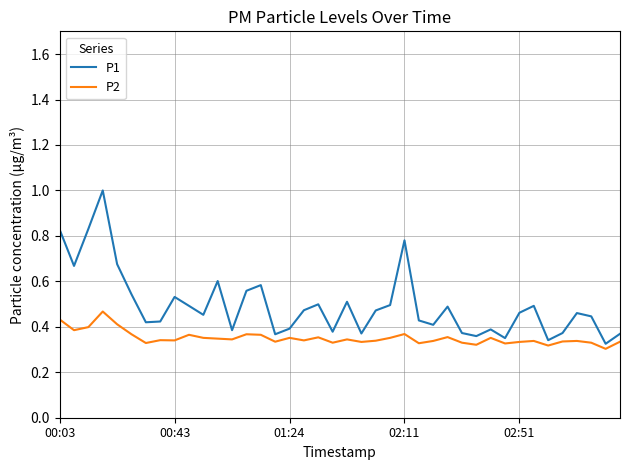

Which series has the largest range (max minus min)?

P1